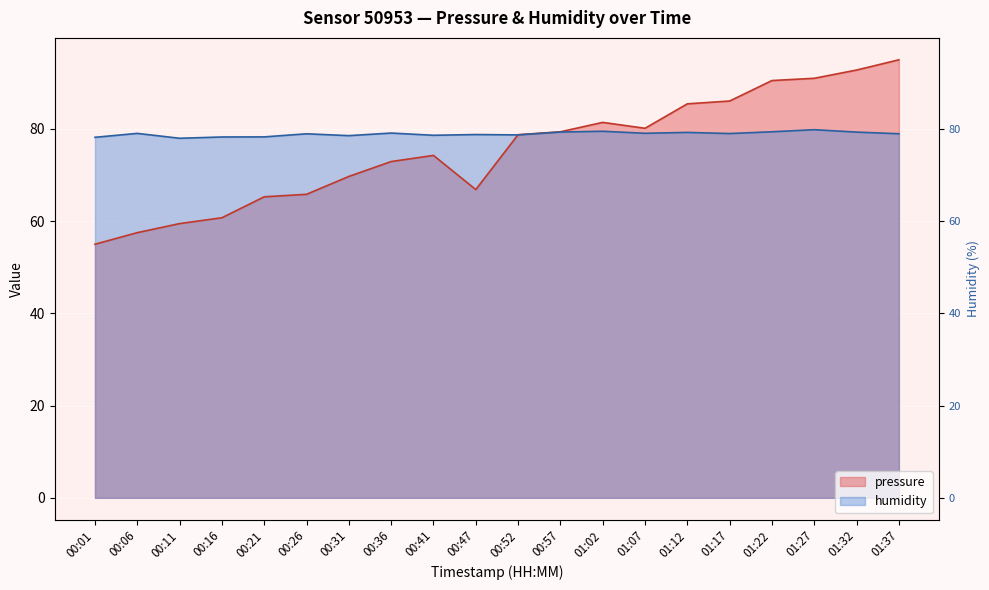

What is the difference between the maximum and minimum values in the pressure series?

40.0